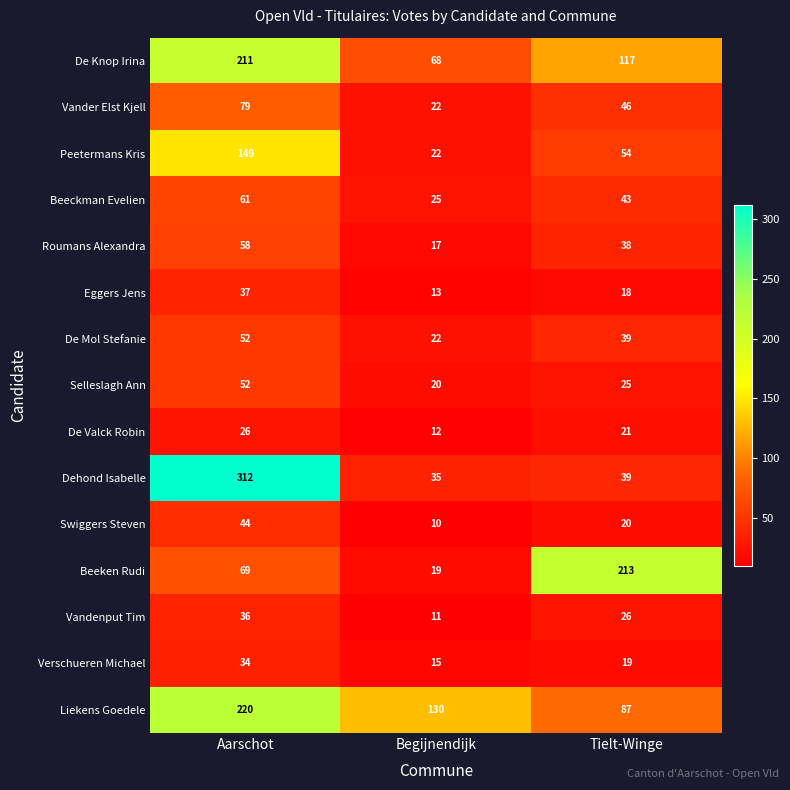

What is the sum of all Beeken Rudi values?

301